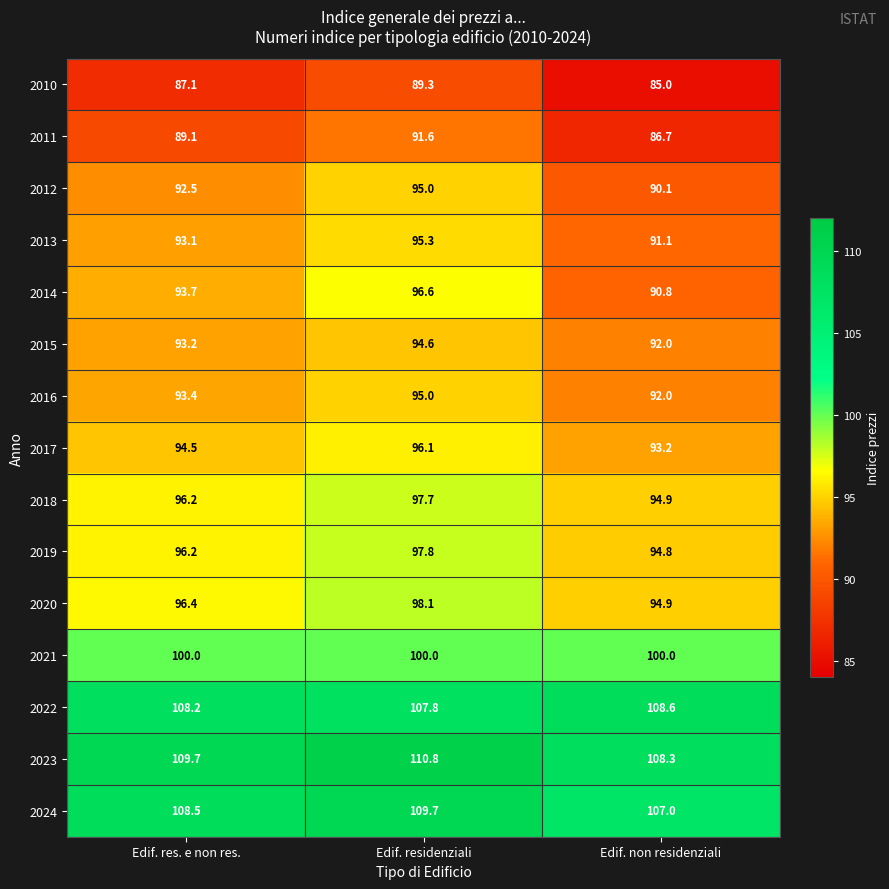

What is the spread (max minus min) of values at Edif. residenziali?

21.5